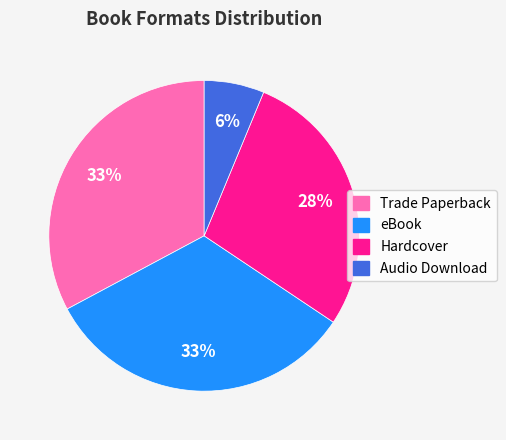

To the nearest percent, what is the average slice percentage?

25%